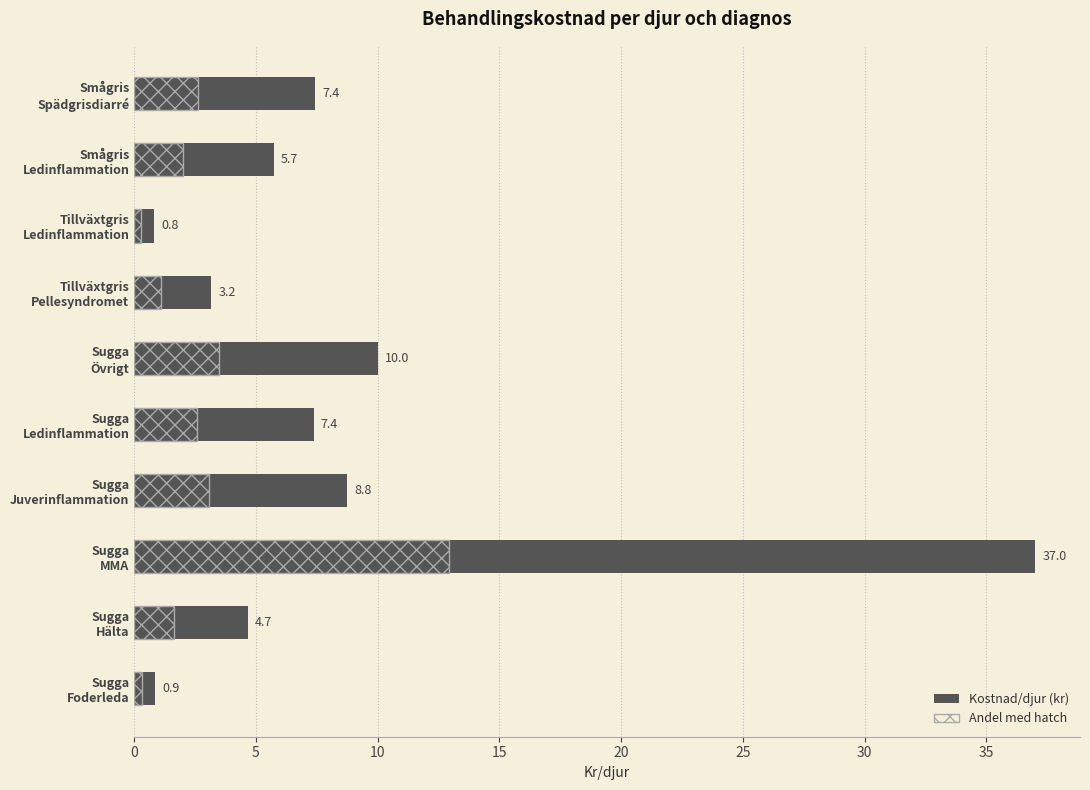

Is it true that the value at Smågris Spädgrisdiarré is 2.0?

False